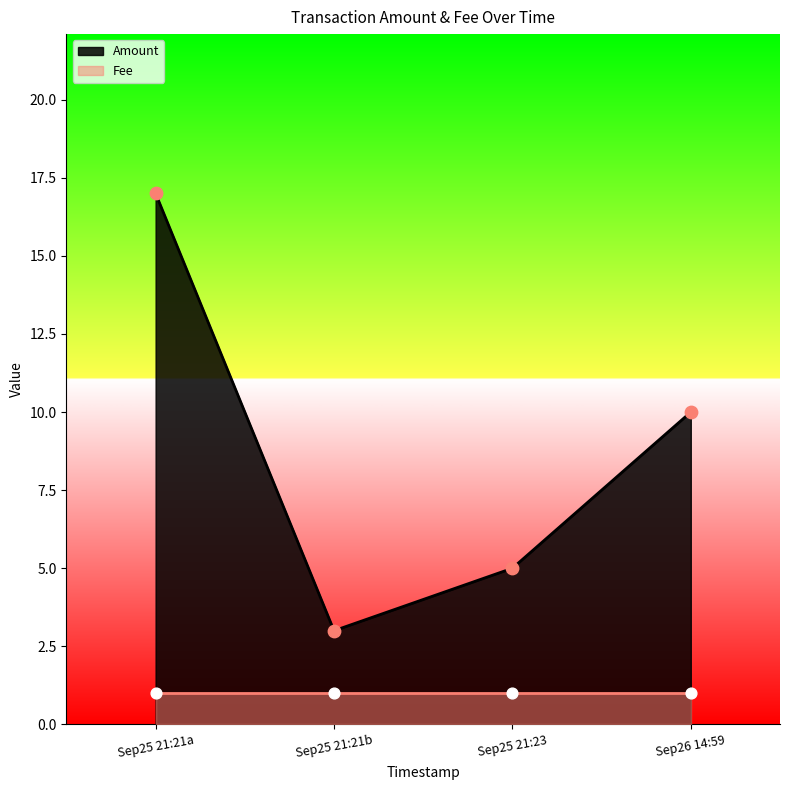

The value of Amount at Sep25 21:23 is 5. True or false?

True